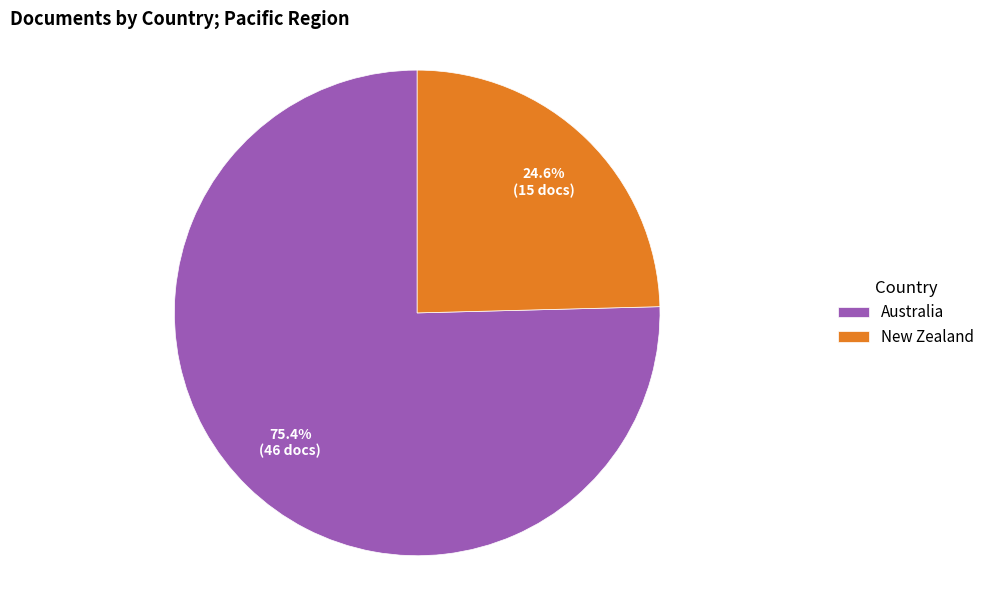

Between Australia and New Zealand, which is larger?

Australia